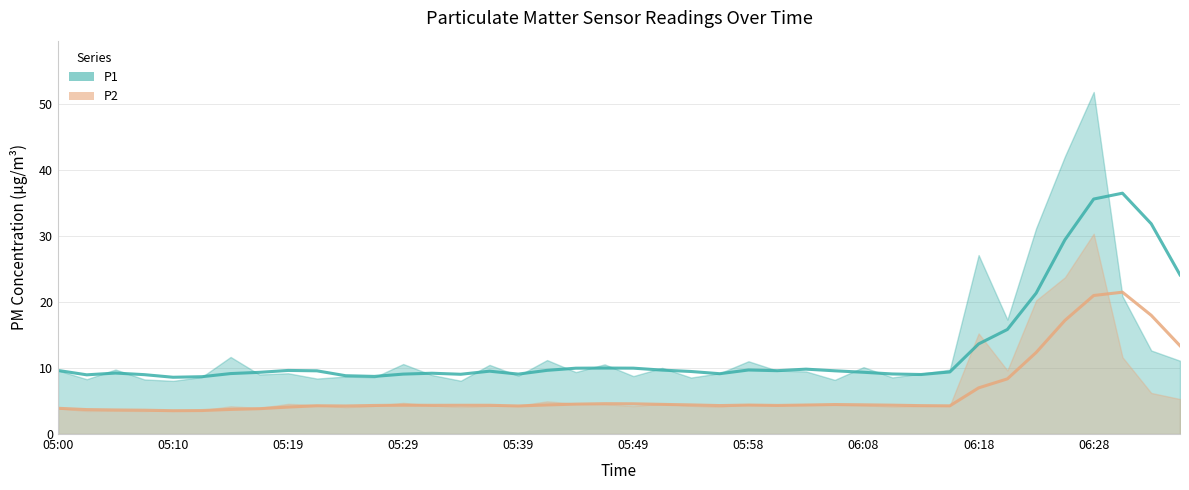

Reading left to right, list all the values displayed in this chart.

P1 (smoothed): 9.6	9.0	9.2	9.0	8.6	8.7	9.2	9.3	9.6	9.6	8.8	8.7	9.1	9.2	9.1	9.5	9.1	9.6	10.0	10.0	10.0	9.7	9.5	9.1	9.7	9.6	9.8	9.6	9.4	9.1	9.0	9.4	13.6	15.8	21.3	29.4	35.6	36.5	31.8	24.1
P2 (smoothed): 3.9	3.7	3.6	3.6	3.5	3.6	3.7	3.8	4.1	4.3	4.2	4.3	4.4	4.3	4.4	4.4	4.2	4.4	4.5	4.6	4.6	4.5	4.4	4.3	4.4	4.3	4.4	4.5	4.4	4.4	4.3	4.3	7.0	8.4	12.3	17.2	21.0	21.5	18.0	13.4